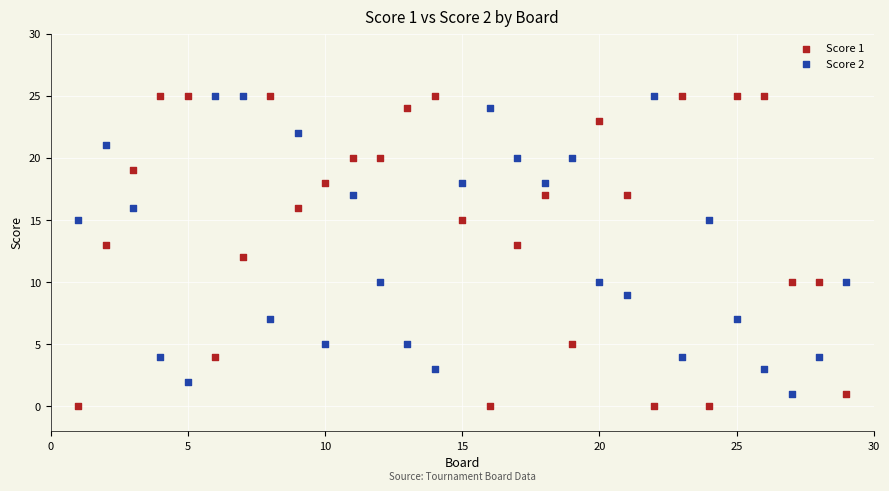

Across all data points, what is the range of X values (max minus min)?

28